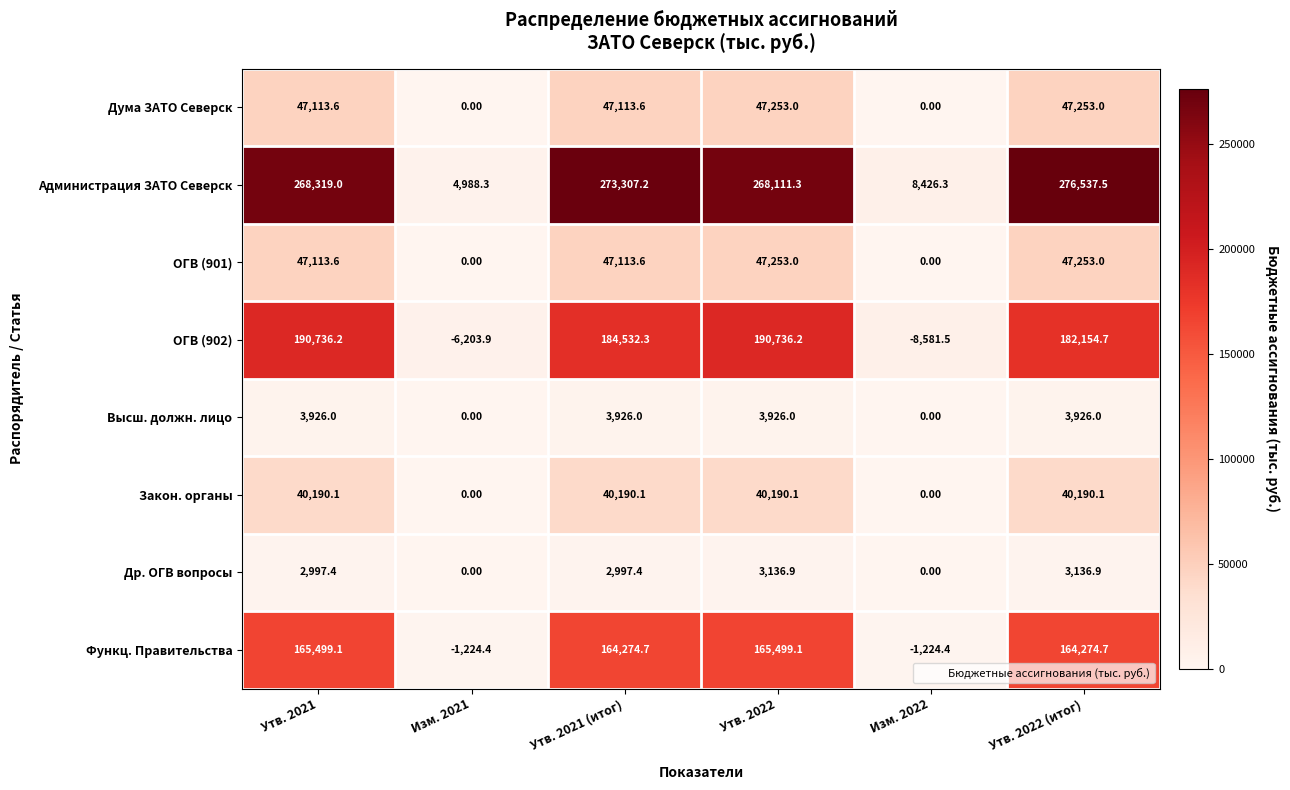

What is the average value of the Администрация ЗАТО Северск series?

183281.6